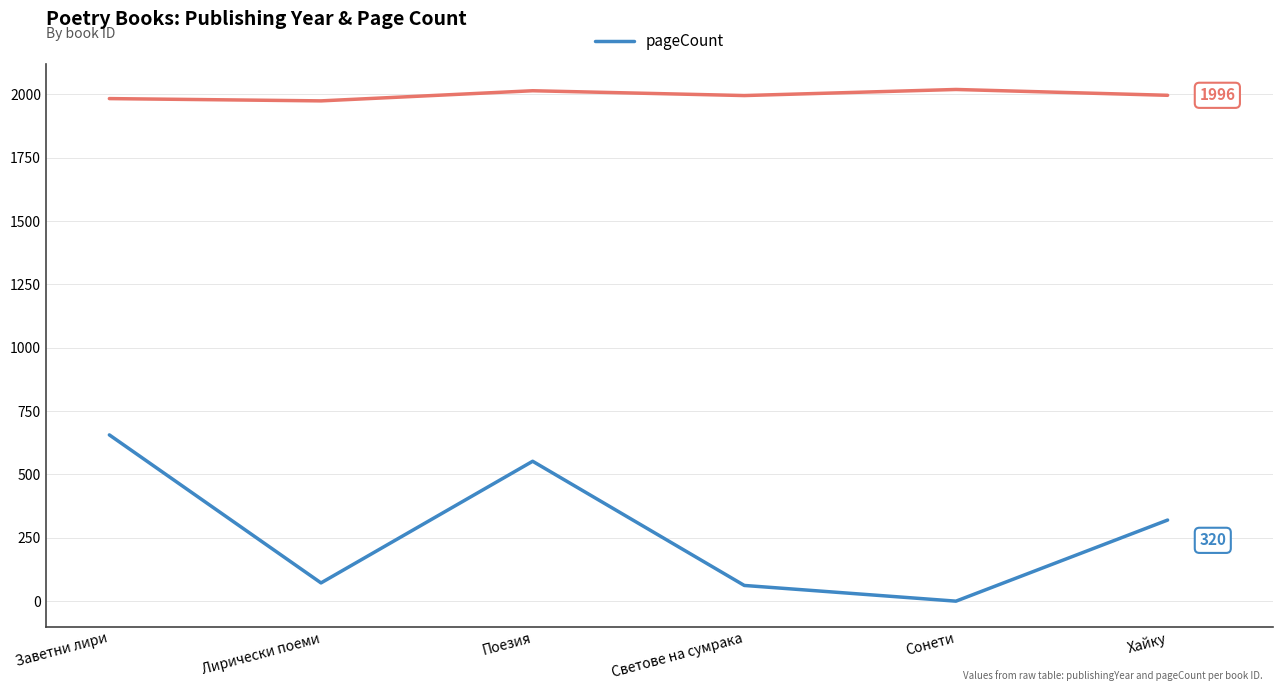

At which category does the chart reach its minimum across all series?

Сонети